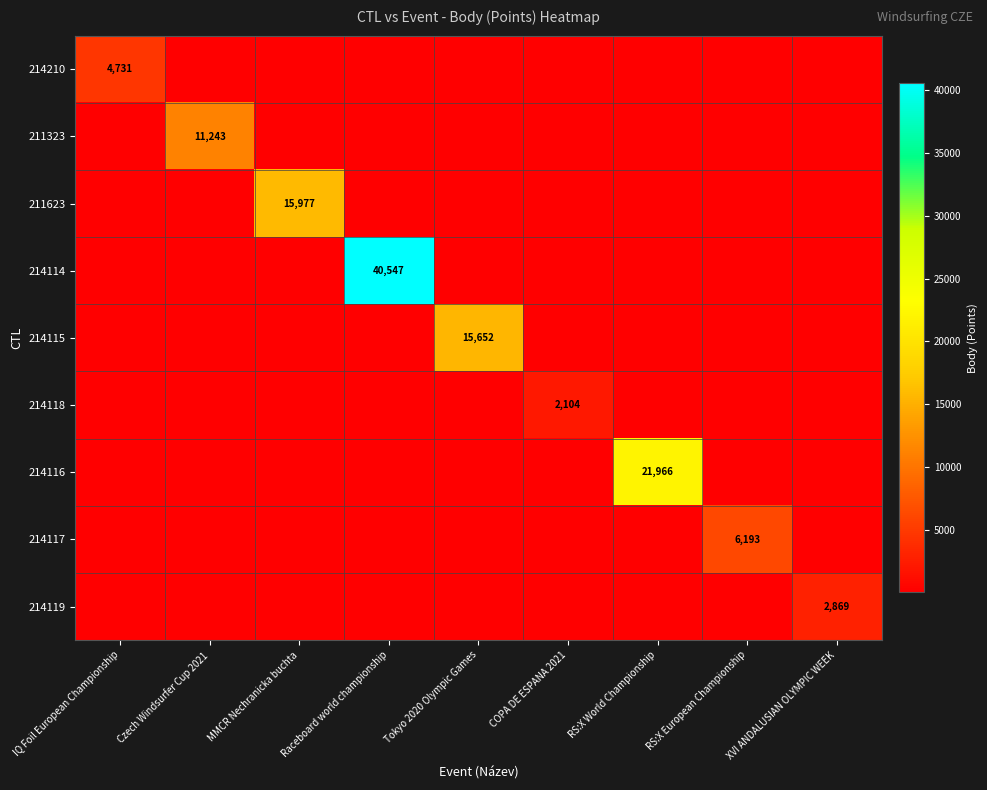

Which label corresponds to the smallest value in the chart?

Czech Windsurfer Cup 2021